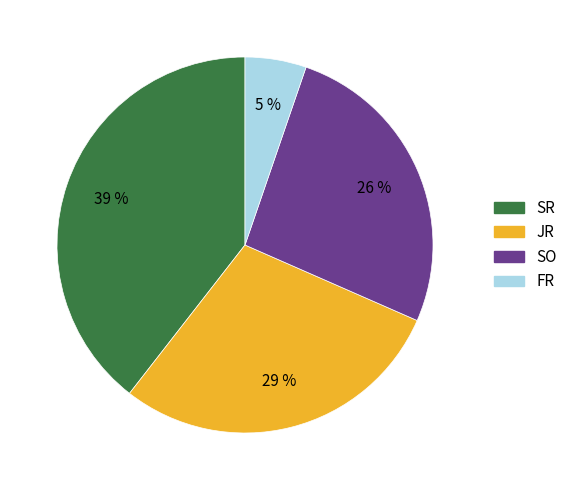

To the nearest percent, what is the difference between the largest and smallest slice percentages?

34%